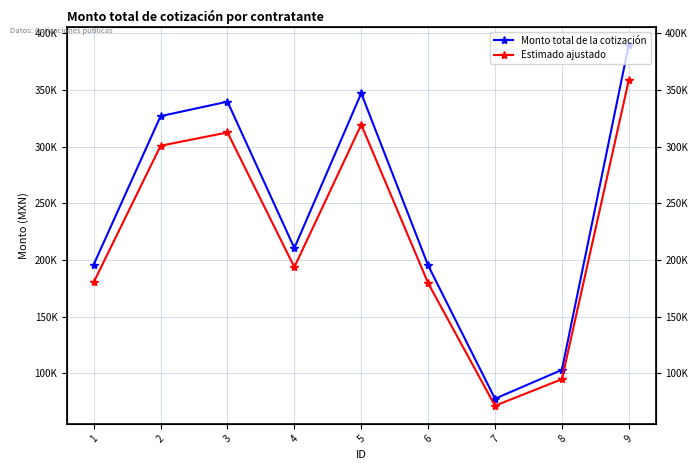

Rank the series by their maximum value, from lowest to highest.

Estimado ajustado, Monto total de la cotización